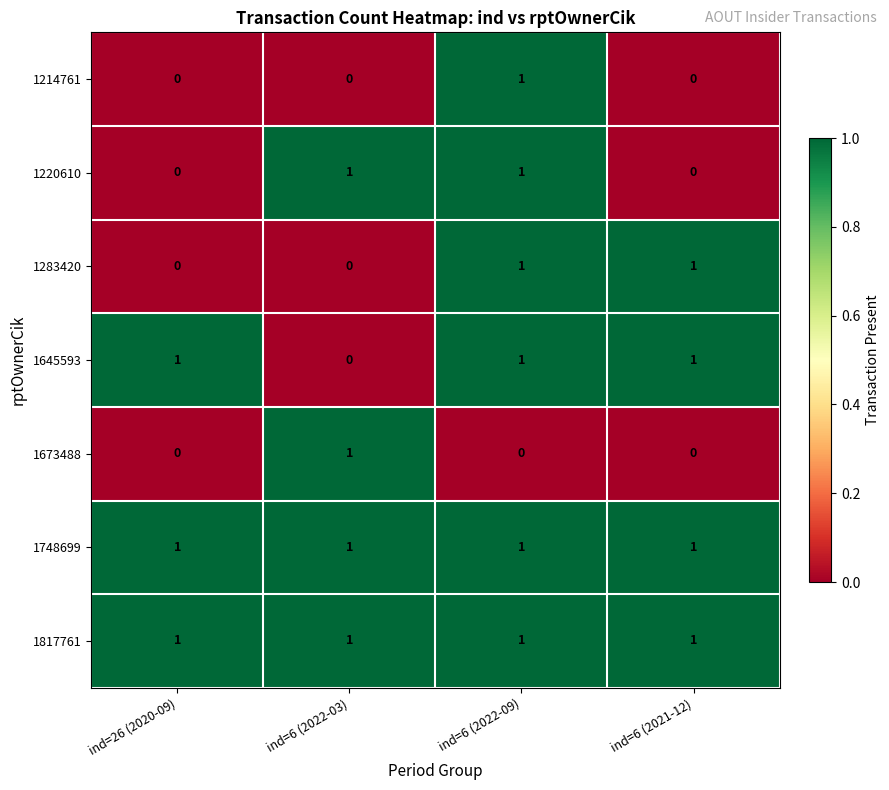

Reading right to left, what are all the values shown in this chart?

1214761: 0	1	0	0
1220610: 0	1	1	0
1283420: 1	1	0	0
1645593: 1	1	0	1
1673488: 0	0	1	0
1748699: 1	1	1	1
1817761: 1	1	1	1